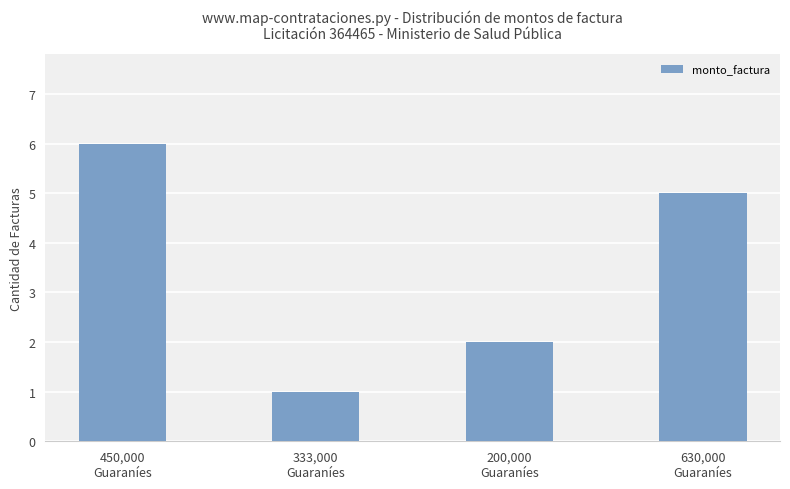

What is the minimum value shown in the chart?

1